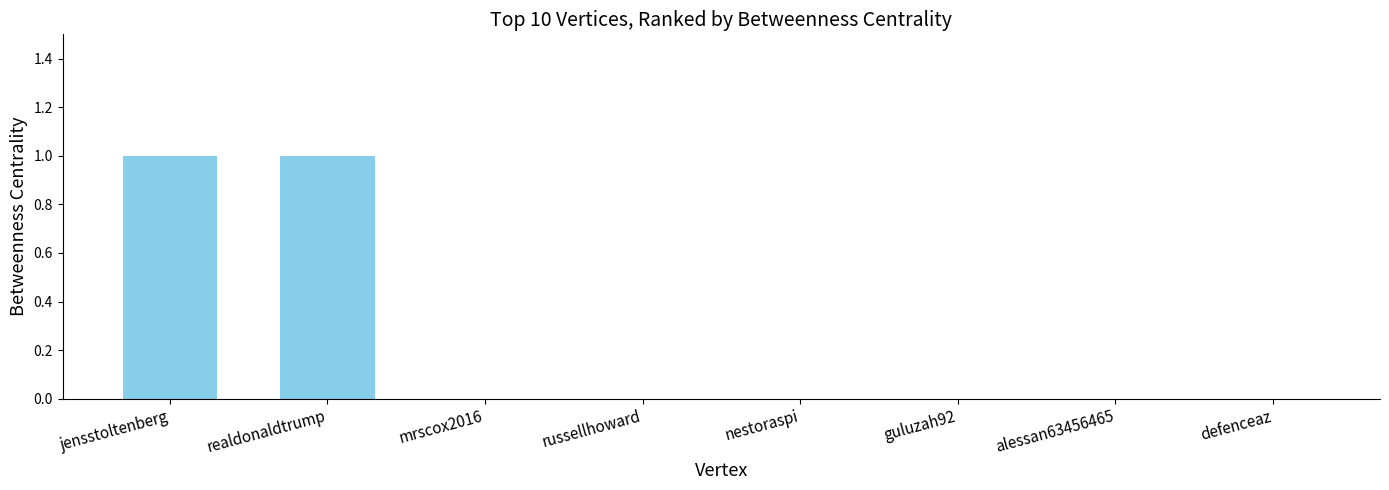

The chart shows a value of 0 at guluzah92. True or false?

True